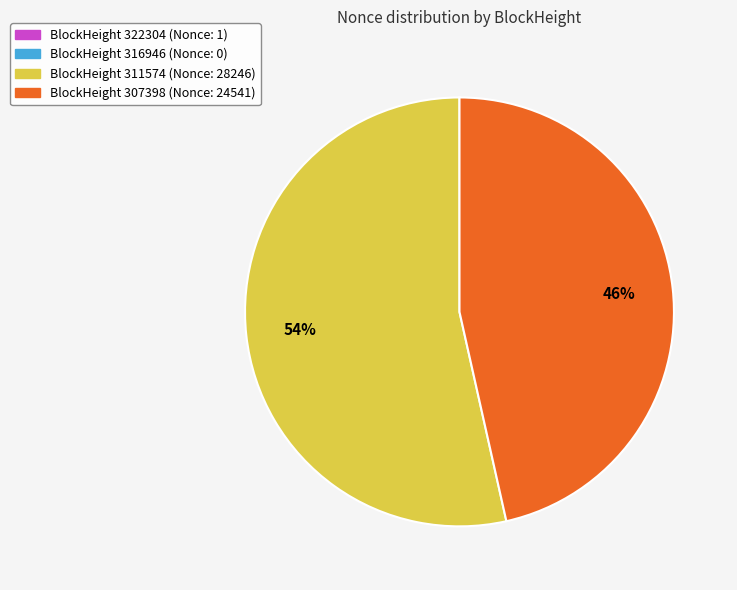

To the nearest percent, what is the average slice percentage?

25%